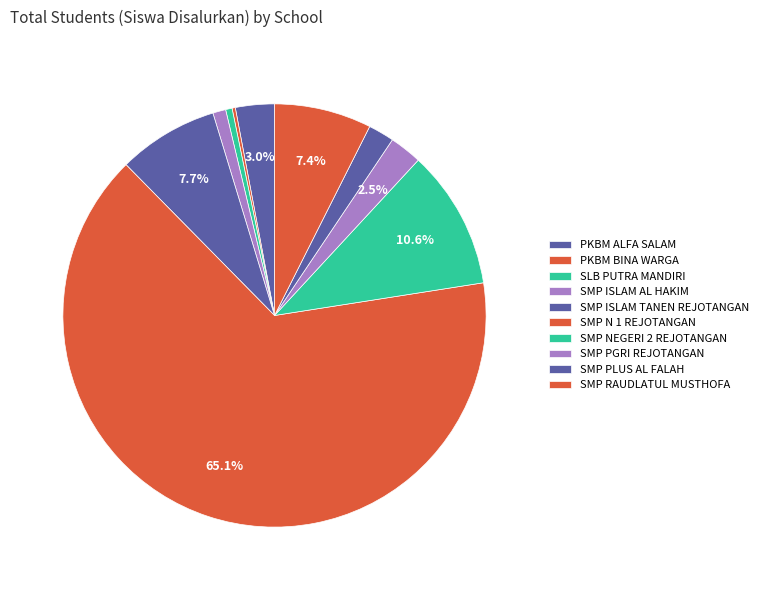

Which category has the smallest portion of the pie?

PKBM BINA WARGA